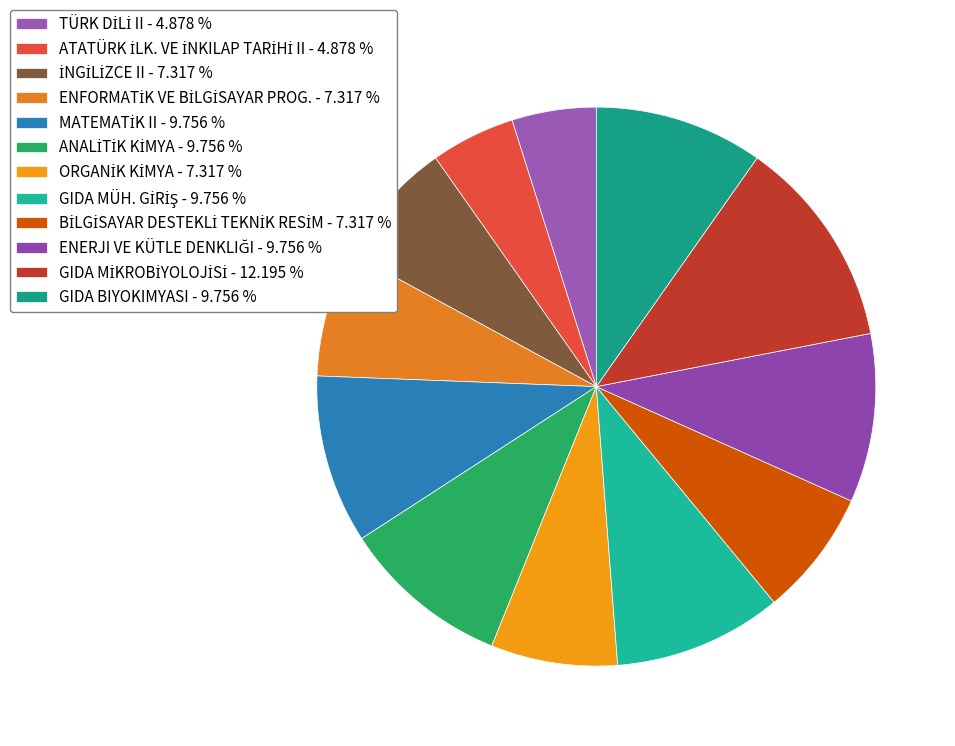

Combined, do GIDA MÜH. GİRİŞ and BİLGİSAYAR DESTEKLİ TEKNİK RESİM account for over 50%?

No